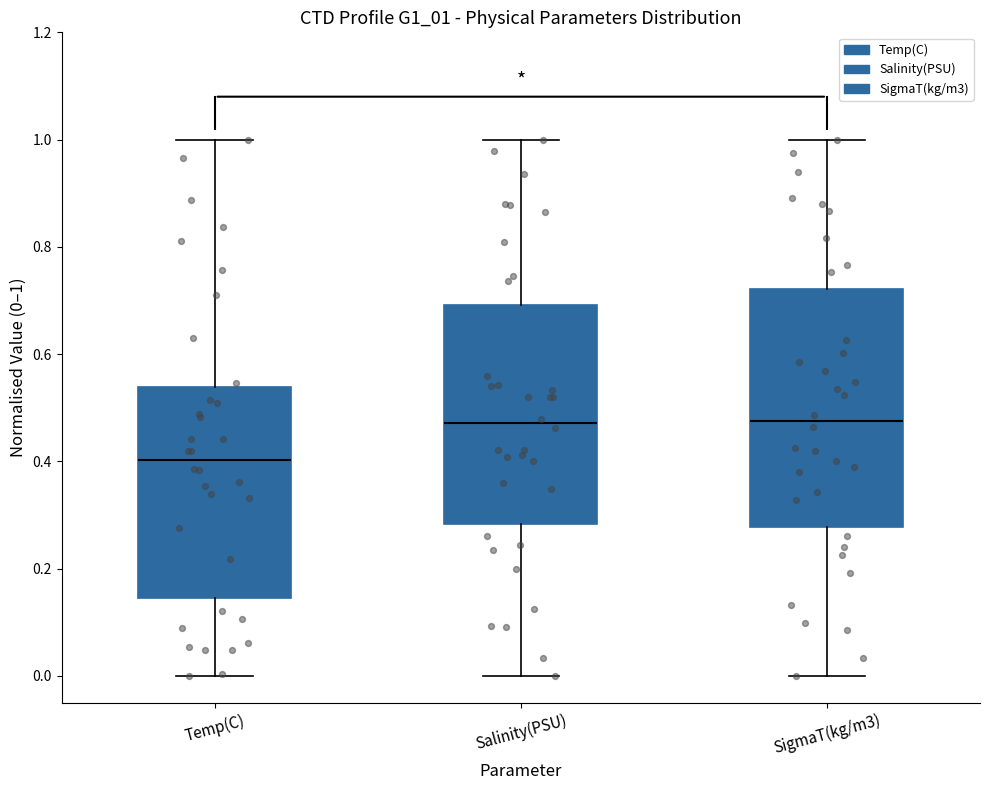

Reading left to right, read every box against the y-axis: the position of its median line, the range the box covers, and the ends of its whiskers. The values are not printed on the chart, so give them approximately, as read against the axis.

Temp(C): median 0.40, box 0.14 to 0.54, whiskers 0.00 to 1.00
Salinity(PSU): median 0.48, box 0.28 to 0.70, whiskers 0.00 to 1.00
SigmaT(kg/m3): median 0.48, box 0.28 to 0.72, whiskers 0.00 to 1.00